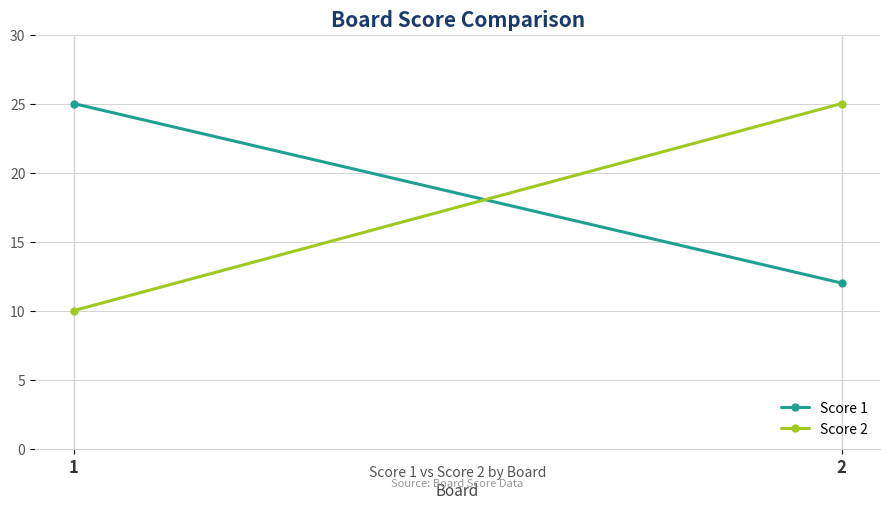

The value of Score 1 at 1 is 25. True or false?

True